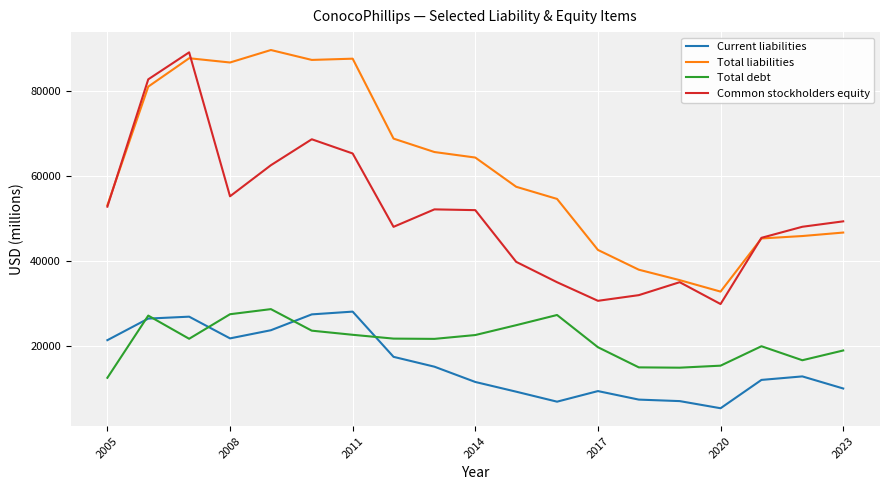

How many lines are shown in the chart?

4